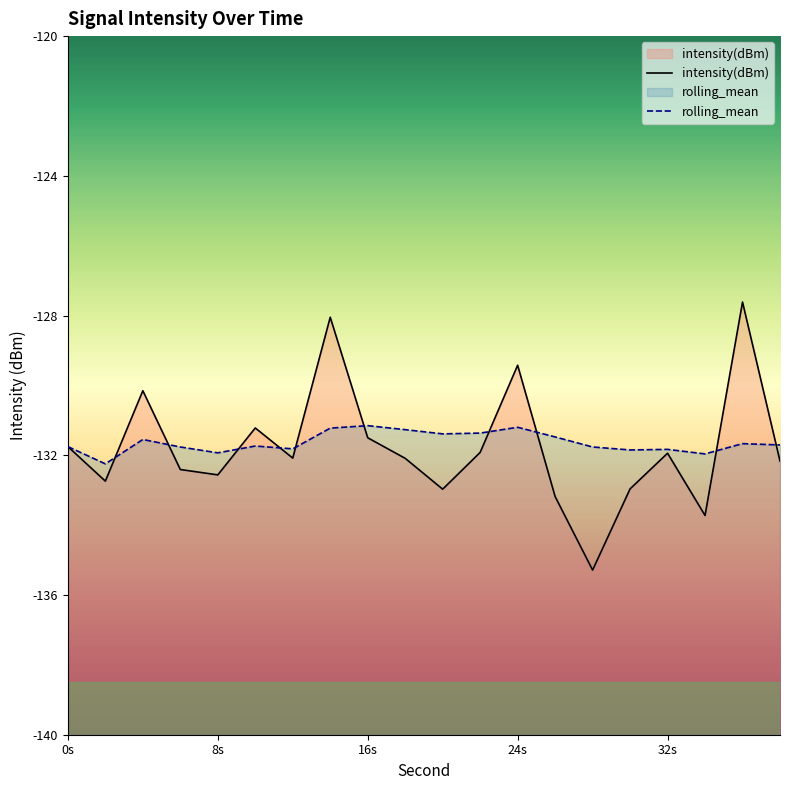

What are all the series names shown in the legend?

intensity(dBm), rolling_mean